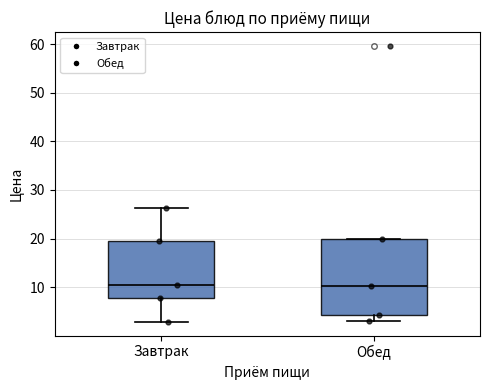

Reading left to right, transcribe this box plot: for each box, give where its median line is, the range the box spans, and where its two whiskers end, as read against the y-axis. The values are not printed on the chart, so give them approximately, as read against the axis.

Завтрак: median 11, box 8 to 19, whiskers 3 to 26
Обед: median 10, box 4 to 20, whiskers 3 to 20